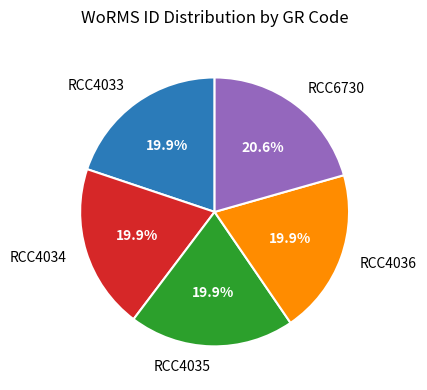

True or false: RCC4035 accounts for 6% of the total.

False